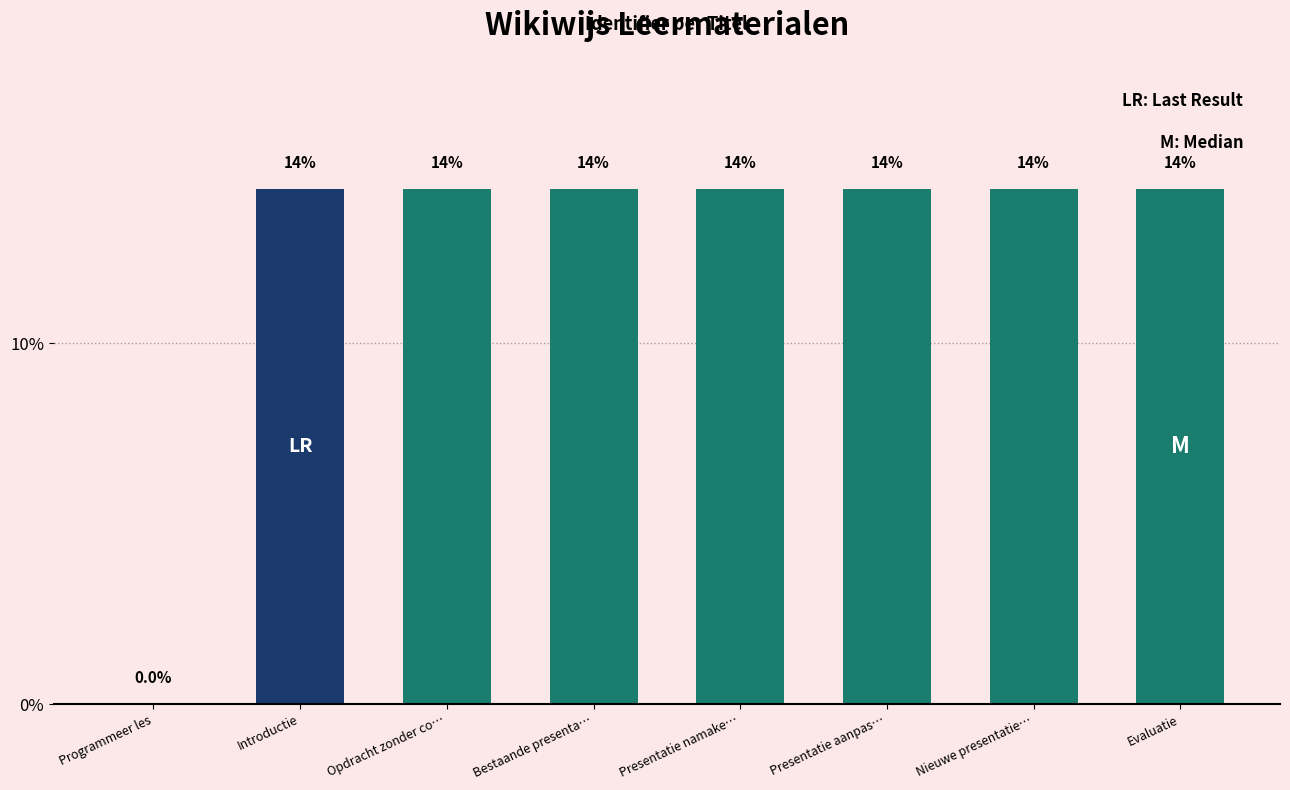

Where does the data first go above 14?

Introductie